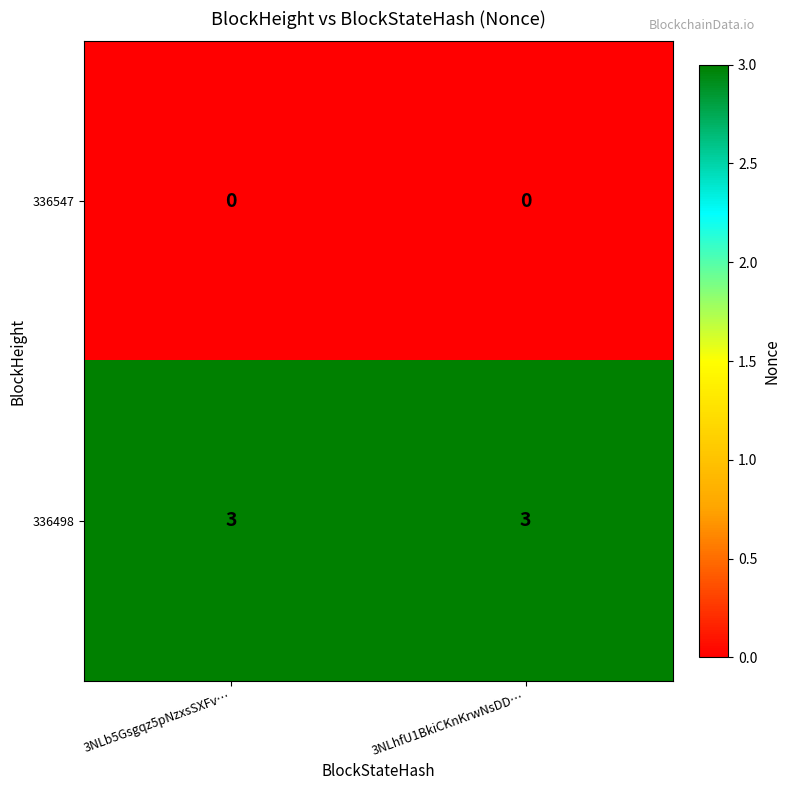

Reading left to right, transcribe all the data shown in this chart.

336547: 0	0
336498: 3	3